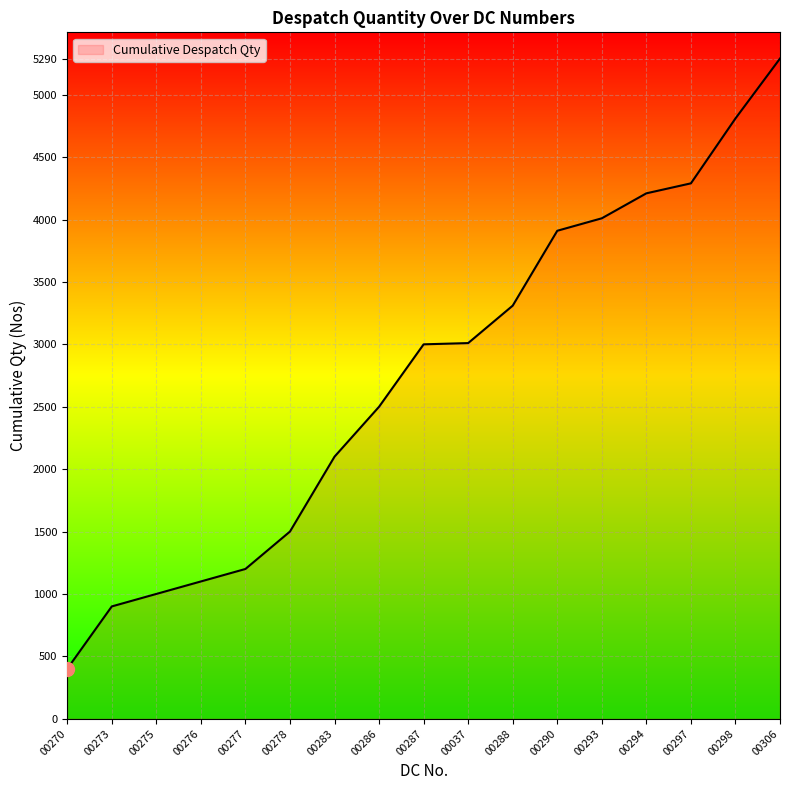

What is the smallest value displayed?

400